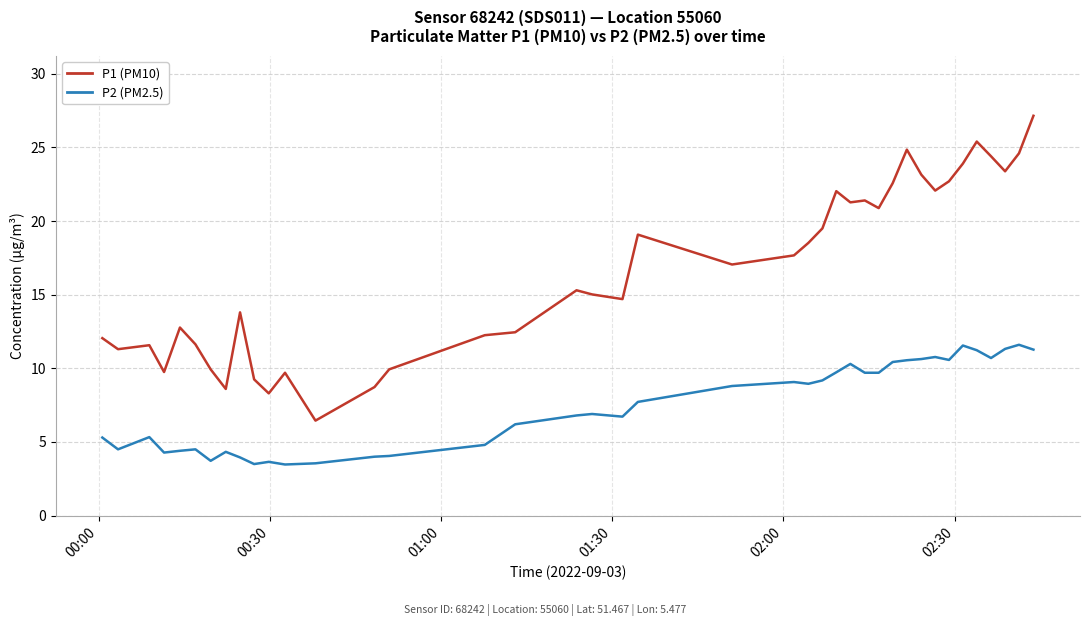

Which series has the widest spread of values?

P1 (PM10)